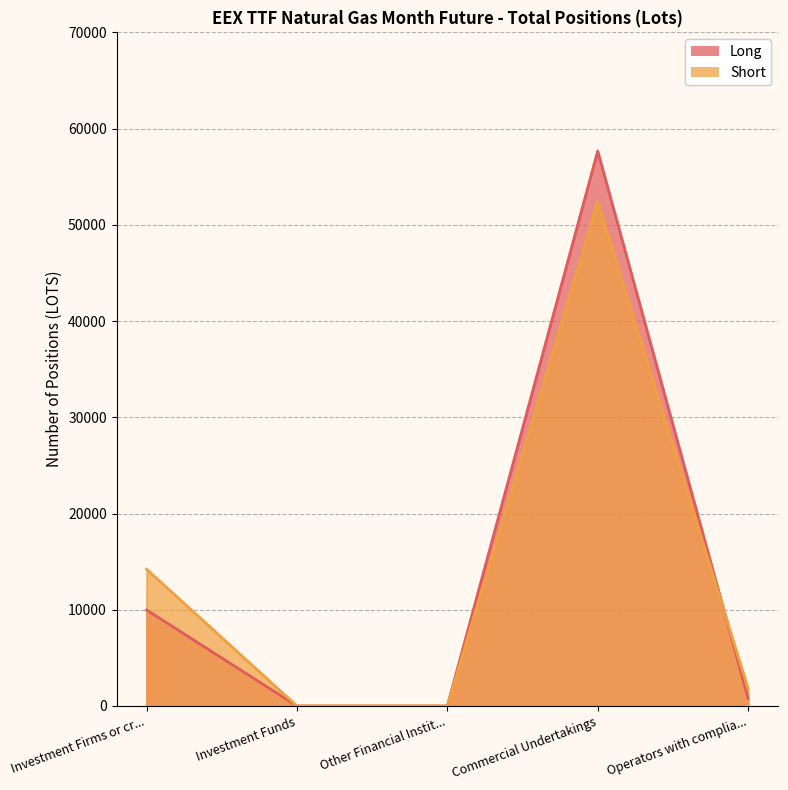

Which category has the highest value in the Long series?

Commercial Undertakings